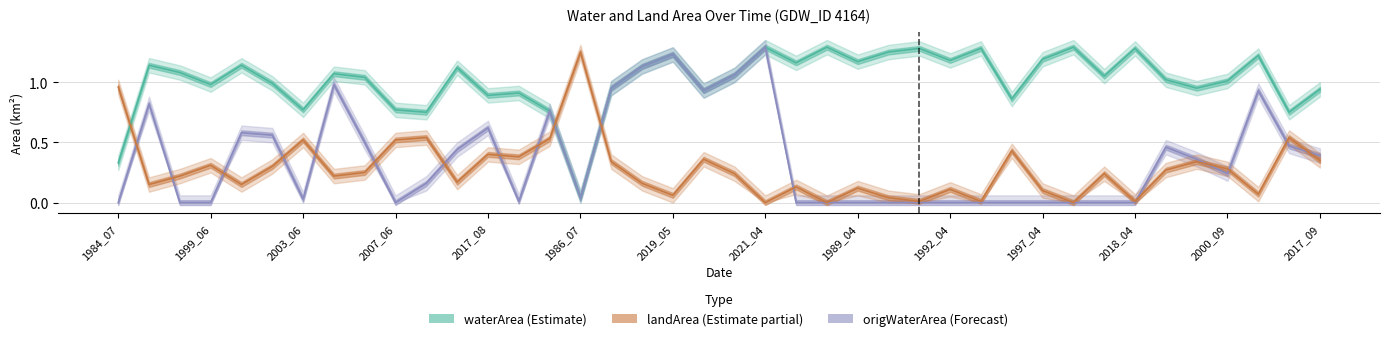

True or false: waterArea and origWaterArea intersect in this chart.

False